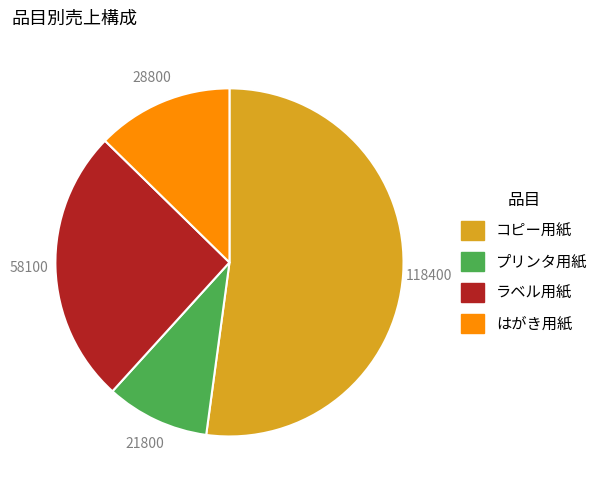

Combined, do プリンタ用紙 and コピー用紙 account for over 50%?

Yes